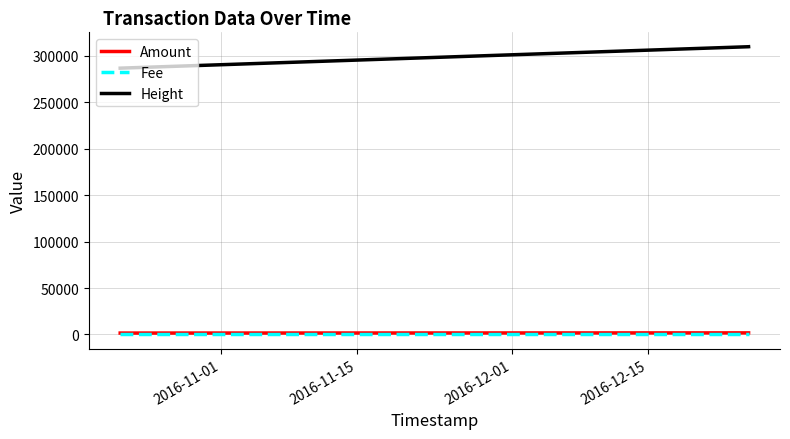

What is the lowest value of the Height series?

286659